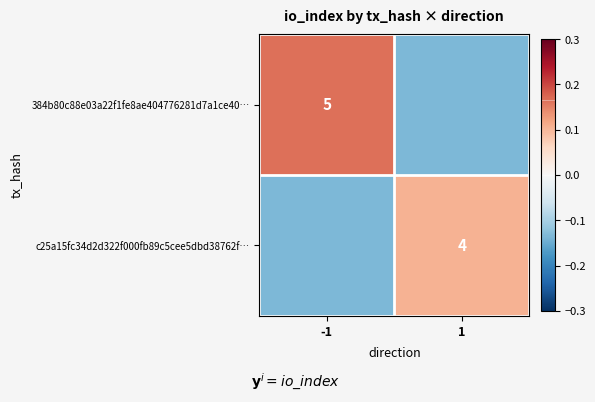

Is the value of c25a15fc34d2d322f000fb89c5cee5dbd38762f… at 1 greater than the value of 384b80c88e03a22f1fe8ae404776281d7a1ce40… at -1?

No